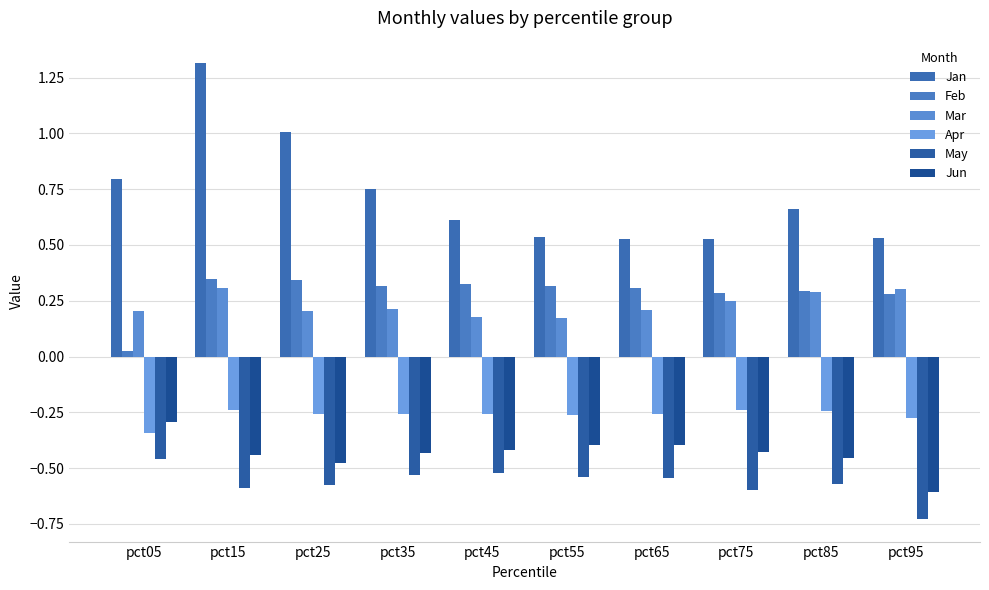

Reading left to right, list all the values displayed in this chart.

Jan: 0.8	1.3	1.0	0.7	0.6	0.5	0.5	0.5	0.7	0.5
Feb: 0.0	0.3	0.3	0.3	0.3	0.3	0.3	0.3	0.3	0.3
Mar: 0.2	0.3	0.2	0.2	0.2	0.2	0.2	0.2	0.3	0.3
Apr: -0.3	-0.2	-0.3	-0.3	-0.3	-0.3	-0.3	-0.2	-0.2	-0.3
May: -0.5	-0.6	-0.6	-0.5	-0.5	-0.5	-0.5	-0.6	-0.6	-0.7
Jun: -0.3	-0.4	-0.5	-0.4	-0.4	-0.4	-0.4	-0.4	-0.5	-0.6